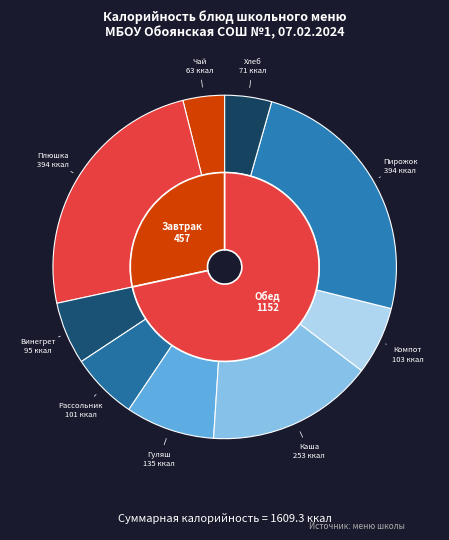

The Чай с сахаром и лимоном slice represents 4% of the pie. True or false?

True